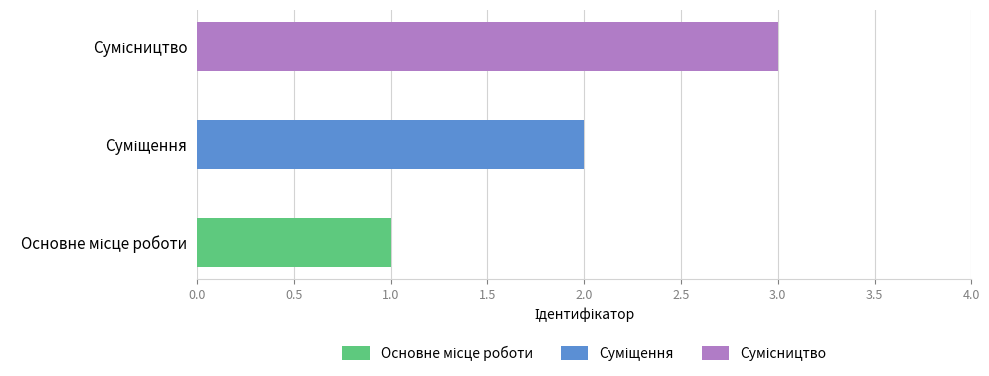

What is the minimum value shown in the chart?

1